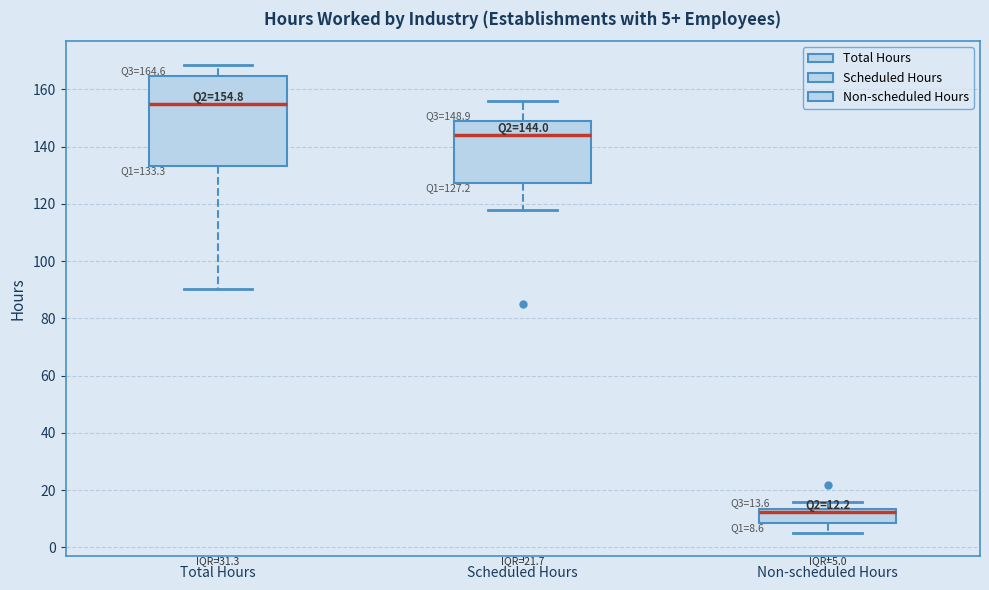

Which box's median line is the lowest?

Non-scheduled Hours